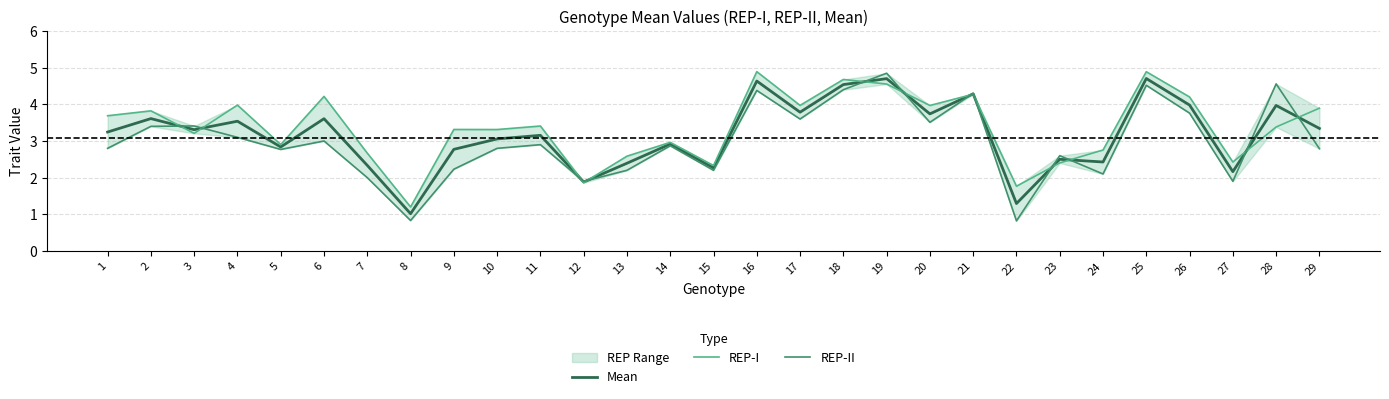

In Mean, how many points are higher than both neighbors (excluding endpoints)?

11